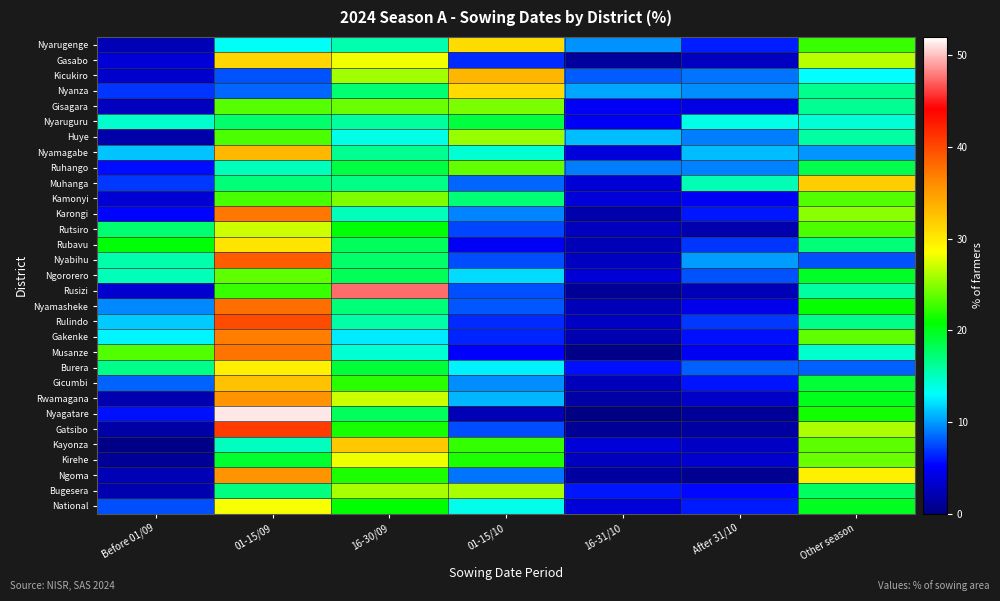

Rank the series by their maximum value, from lowest to highest.

Nyaruguru, Ngororero, Ruhango, Gisagara, Kamonyi, Huye, Bugesera, Rutsiro, Kirehe, National, Burera, Rubavu, Nyarugenge, Nyanza, Gasabo, Muhanga, Kayonza, Gicumbi, Nyamagabe, Kicukiro, Ngoma, Rwamagana, Gakenke, Karongi, Musanze, Nyamasheke, Nyabihu, Rulindo, Gatsibo, Rusizi, Nyagatare